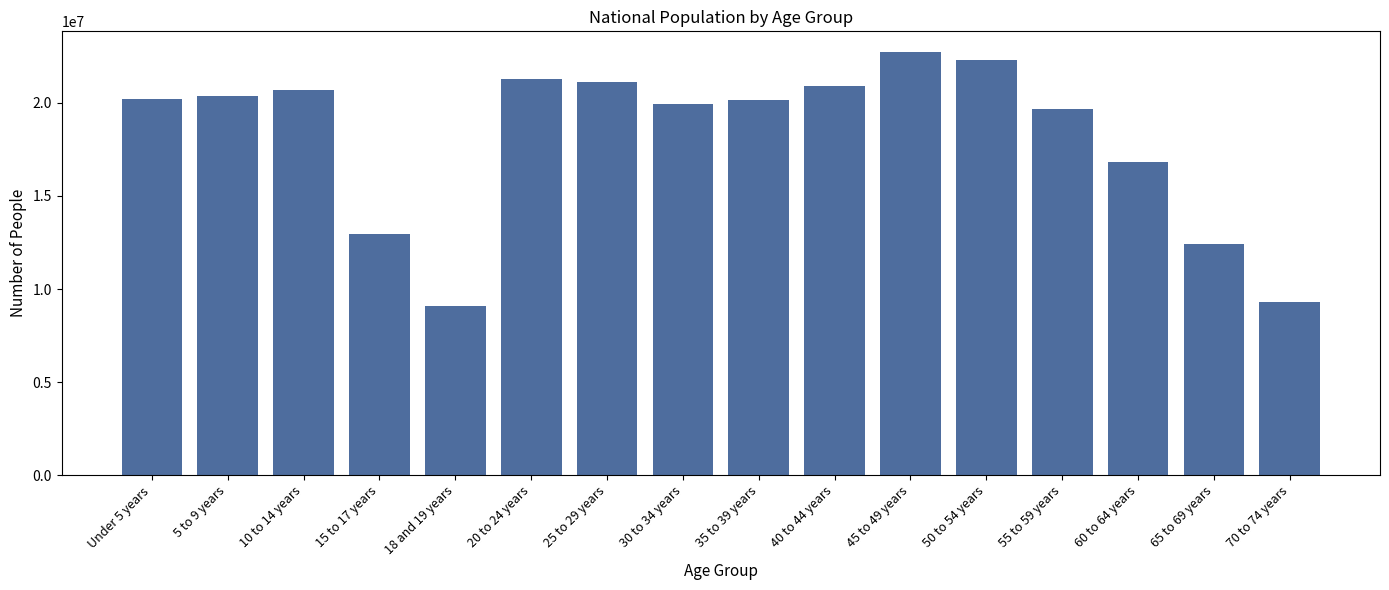

What is the label of the 9th bar from the left?

35 to 39 years